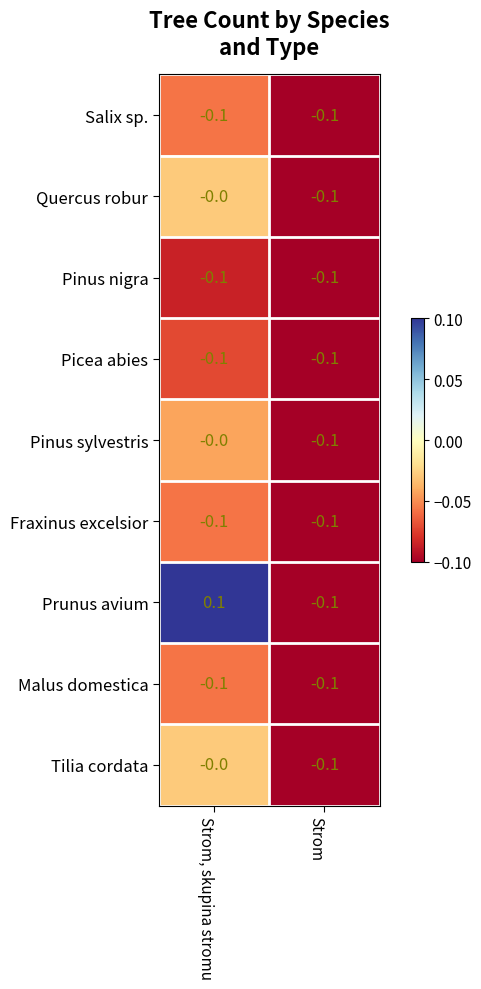

True or false: Prunus avium has a value of -0.1 at Strom.

True